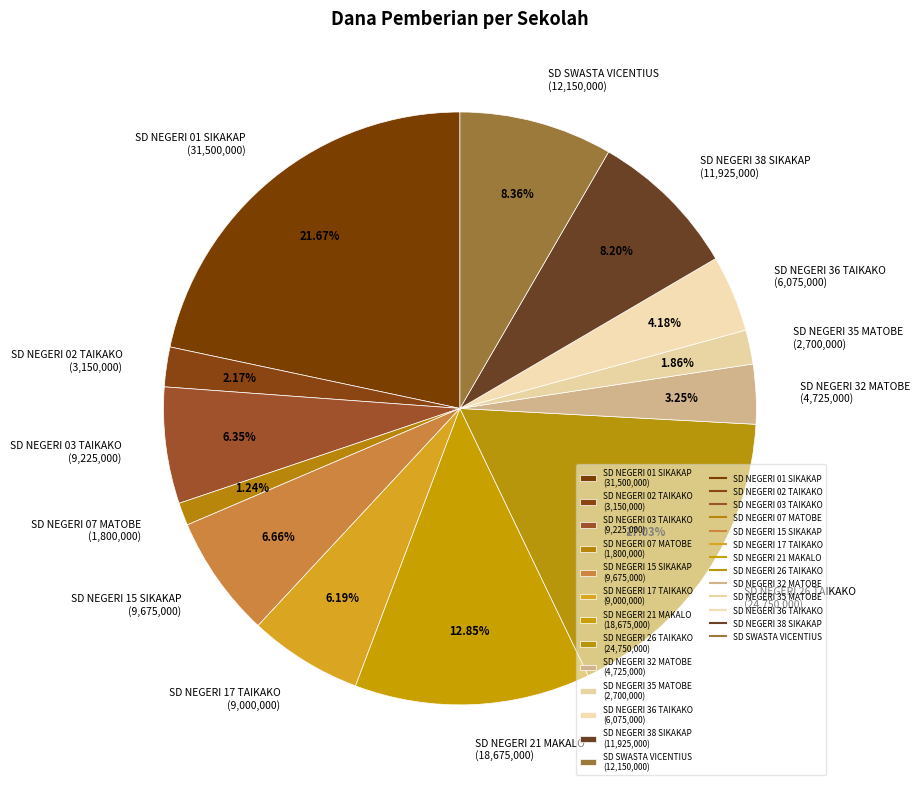

Is it true that SD NEGERI 32 MATOBE is 3% of the pie?

True